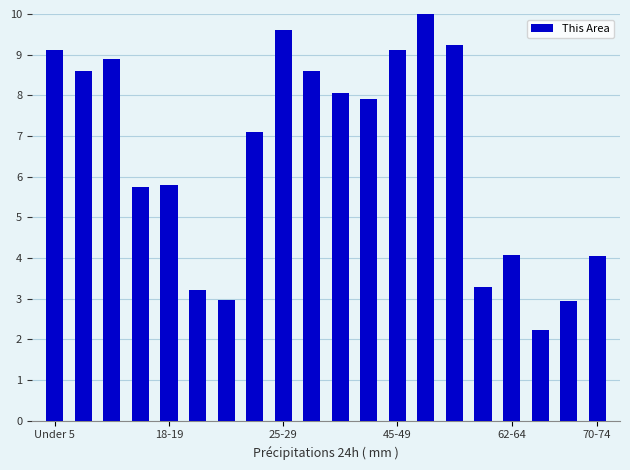

What is the sum of all values?

130.5